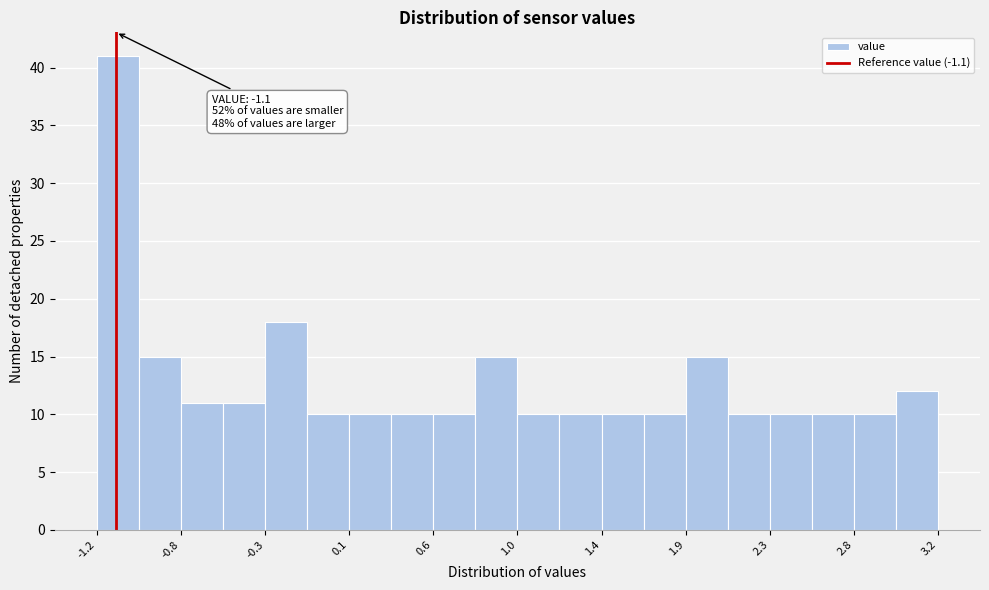

Over which range of the x-axis is the bar tallest?

-1.20 to -0.98